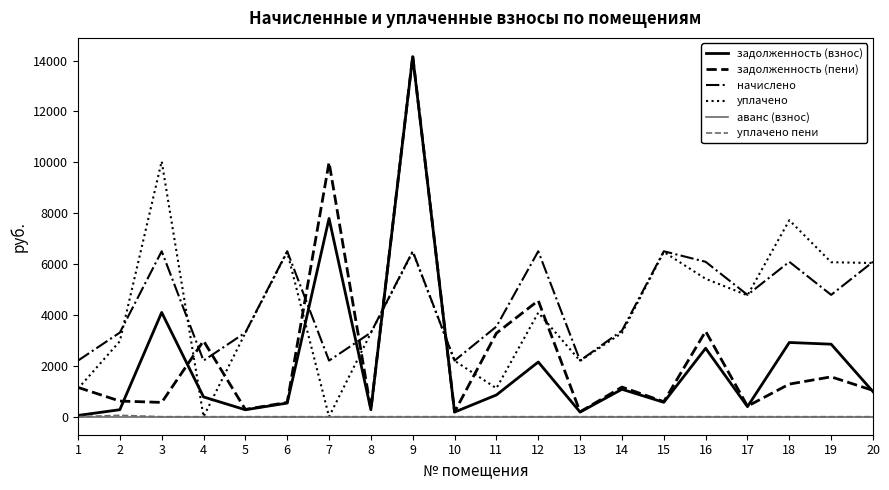

Which series changed the most between 15 and 18?

задолженность (взнос)